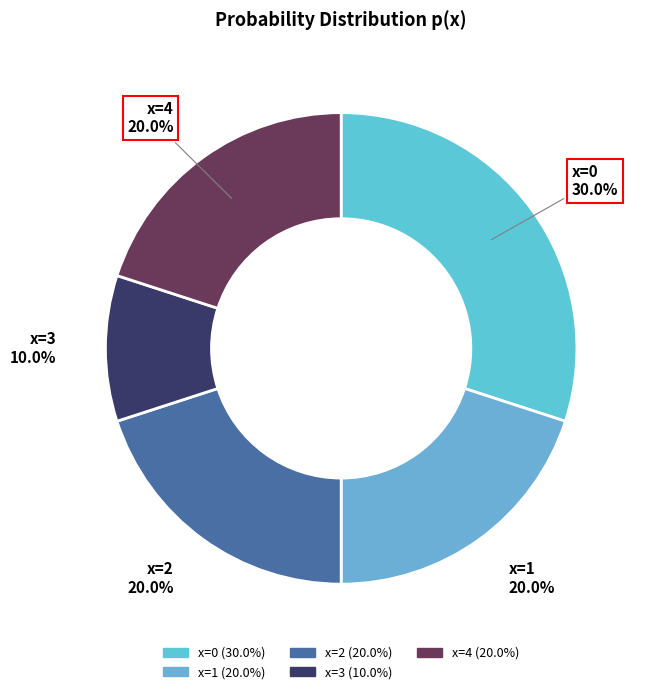

Does x=2 represent more than half of the total?

No